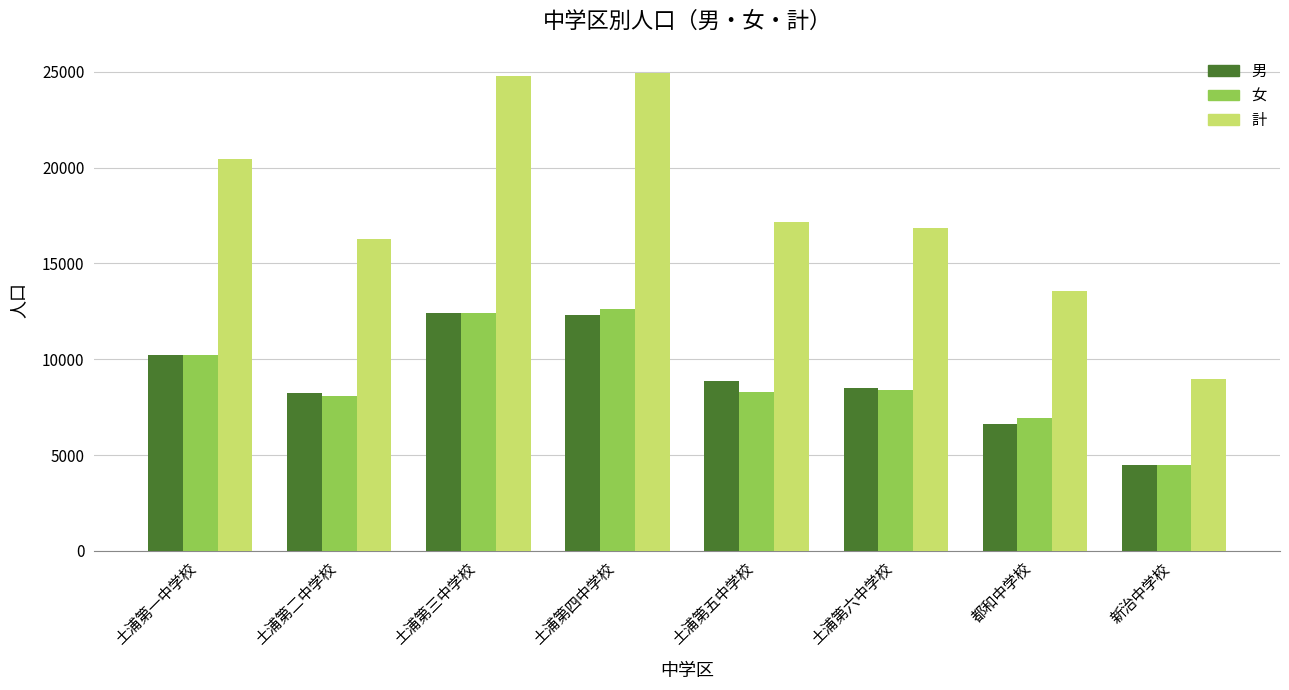

What is the value of the 計 bar at the 8th from the left?

8964